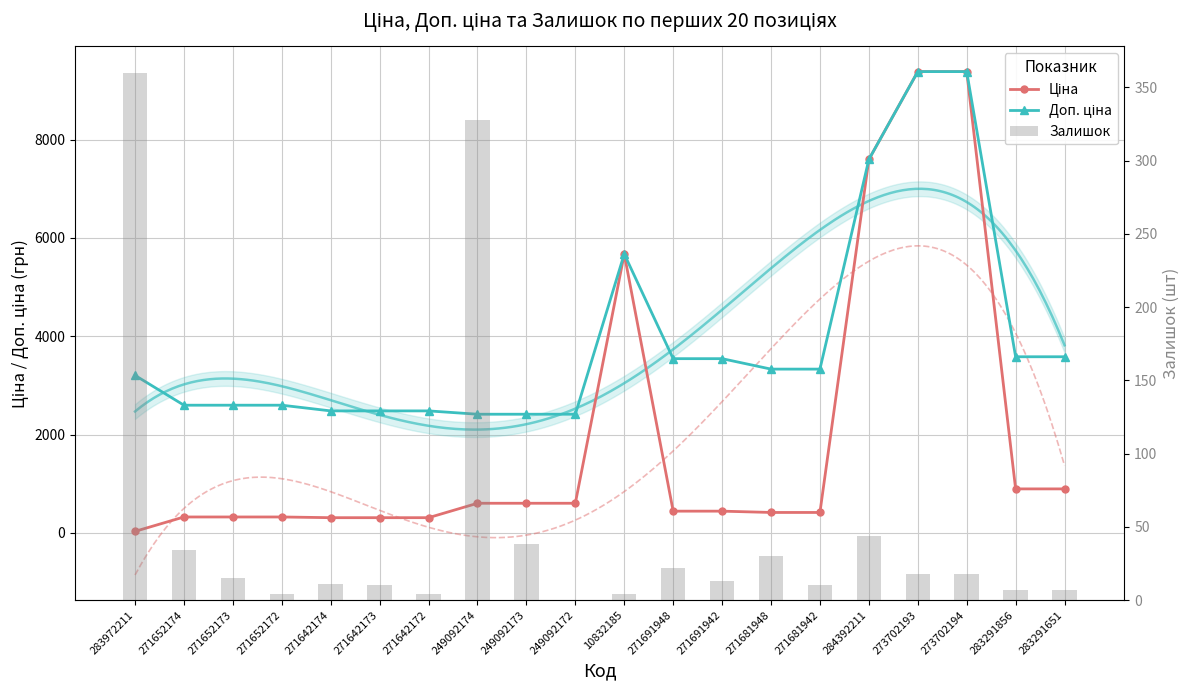

Reading left to right, list all the values displayed in this chart.

Ціна: 32.0	324.8	324.8	324.8	310.3	310.3	310.3	603.7	603.7	603.7	5673.8	443.1	443.1	416.6	416.6	7596.5	9384.0	9384.0	895.9	895.9
Доп. ціна: 3205.0	2598.3	2598.3	2598.3	2482.4	2482.4	2482.4	2414.8	2414.8	2414.8	5673.8	3545.0	3545.0	3332.5	3332.5	7596.5	9384.0	9384.0	3583.6	3583.6
Залишок: 360.0	34.0	15.0	4.0	11.0	10.0	4.0	328.0	38.0	0.0	4.0	22.0	13.0	30.0	10.0	44.0	18.0	18.0	7.0	7.0